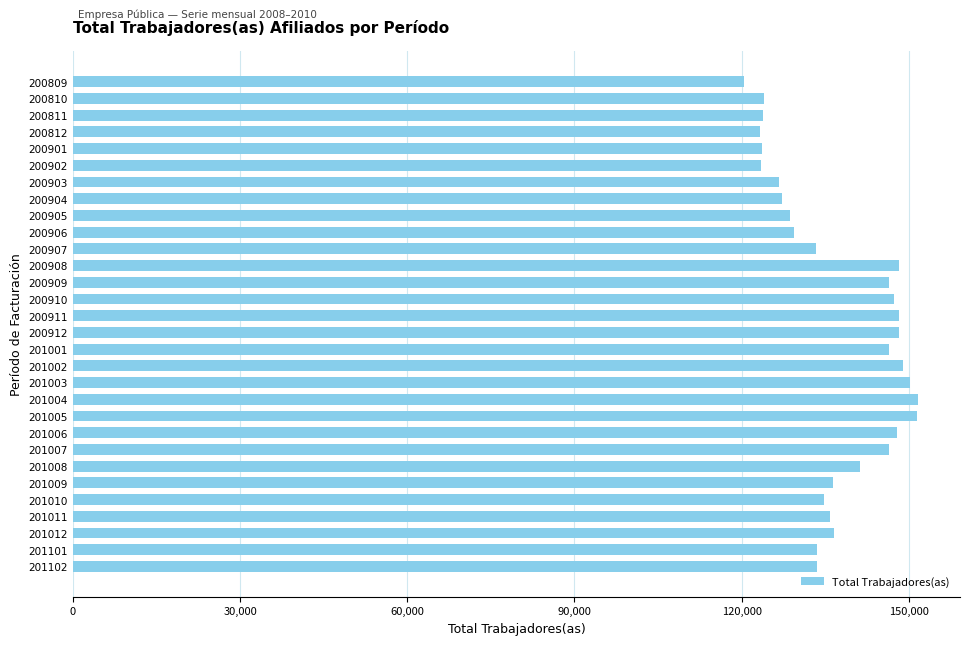

The value at 200909 is 146464. True or false?

True